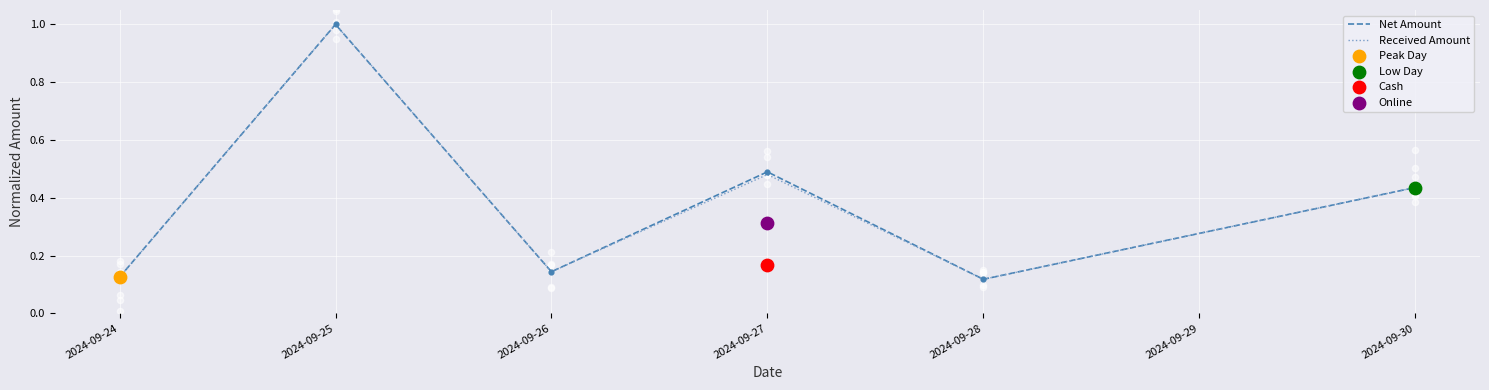

At how many categories does at least one series exceed 0?

6